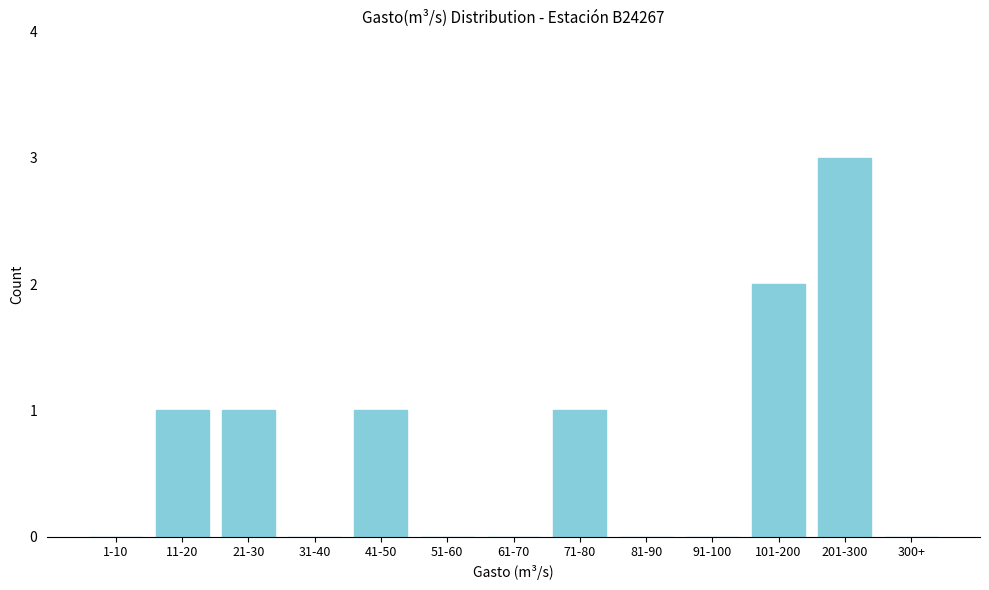

Reading left to right, list all the values displayed in this chart.

1-10=0	11-20=1	21-30=1	31-40=0	41-50=1	51-60=0	61-70=0	71-80=1	81-90=0	91-100=0	101-200=2	201-300=3	300+=0